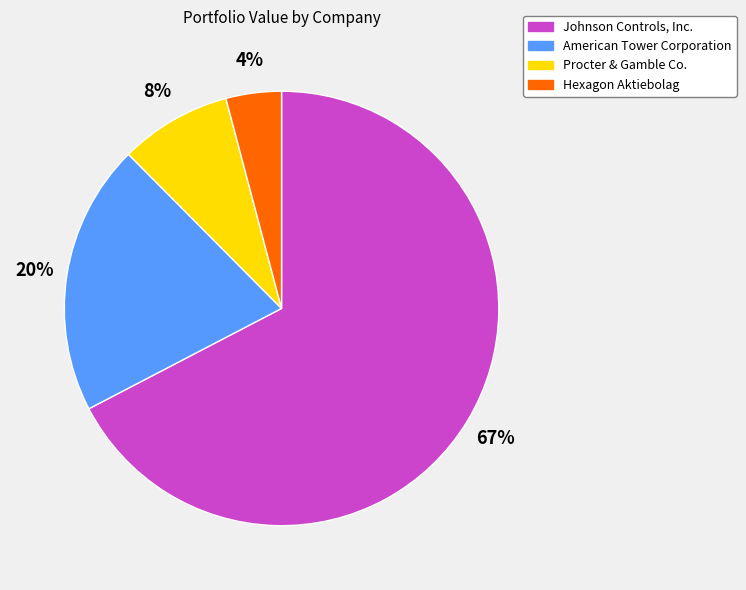

How many slices are in this pie chart?

4